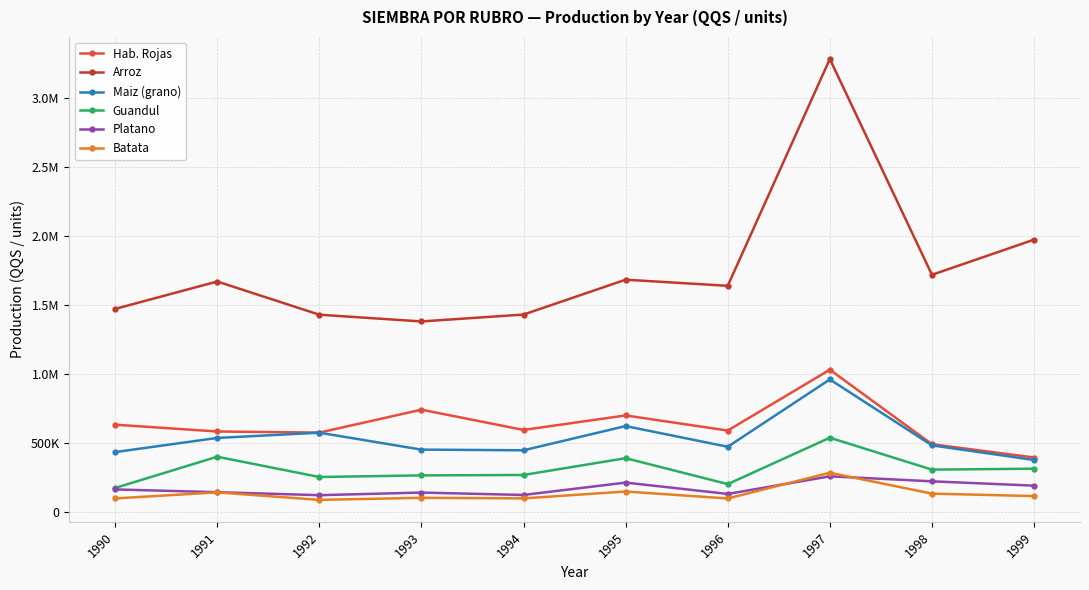

Is this an area chart (filled region under the line)?

No